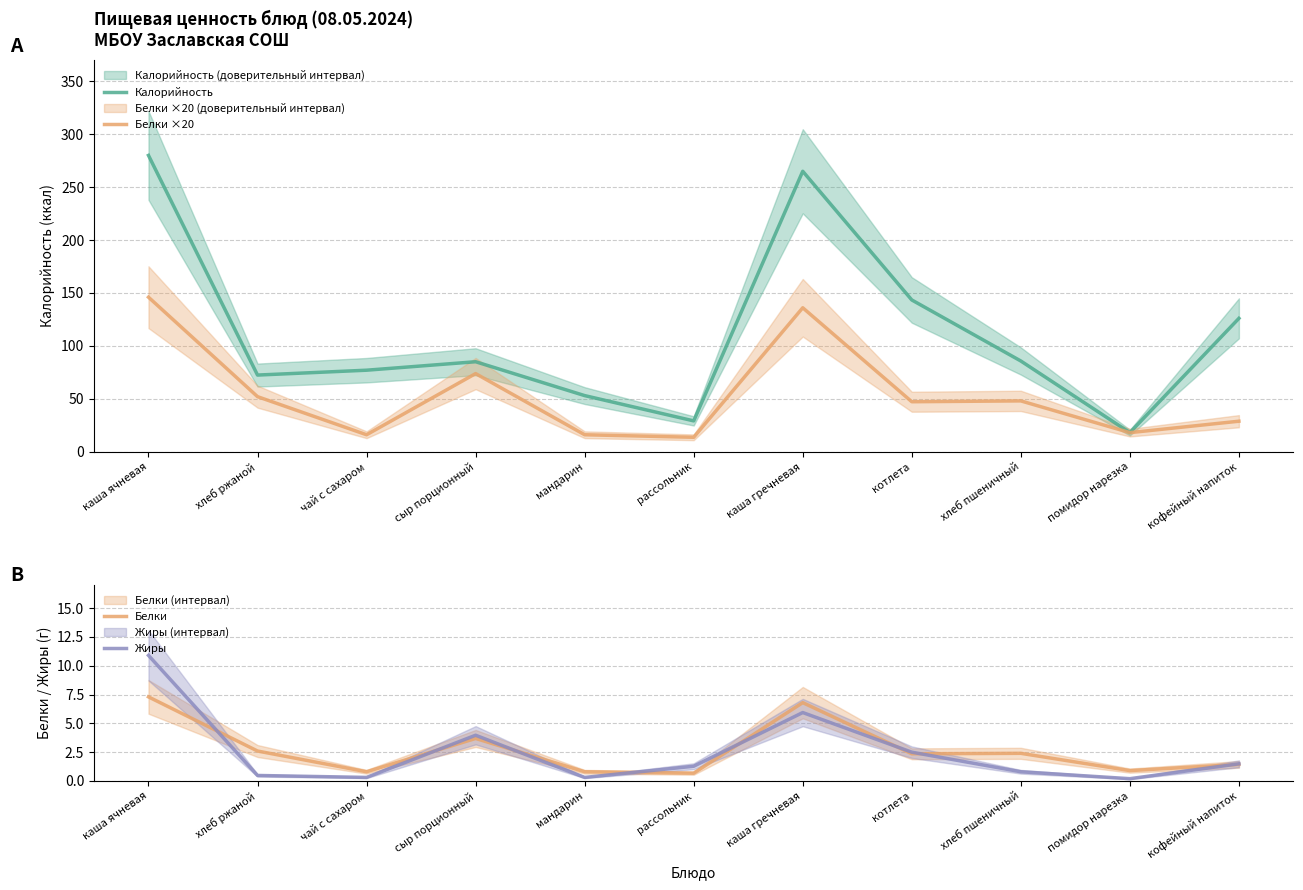

Is it true that Калорийность equals 42.1 at котлета?

False